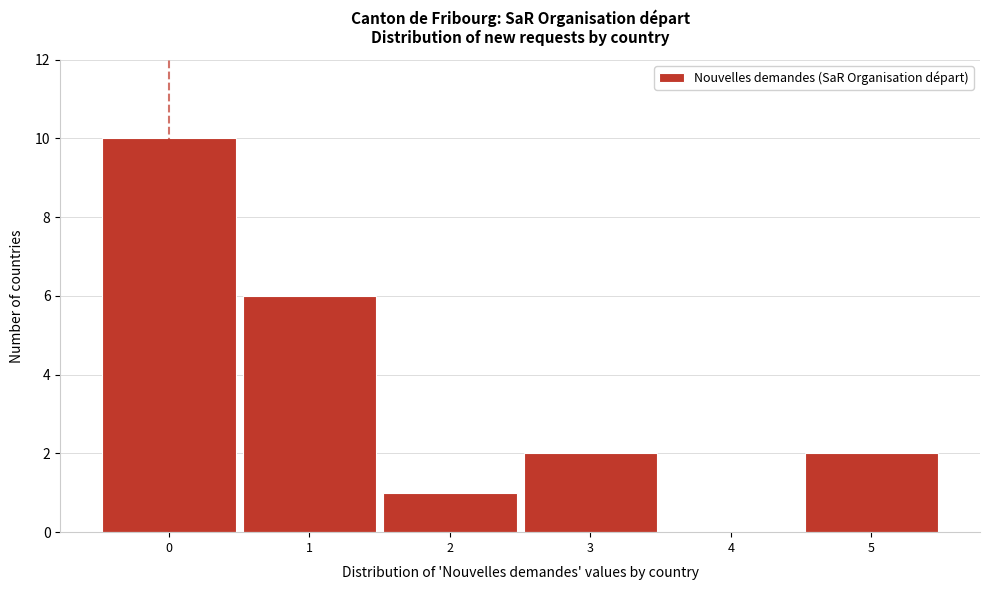

Reading left to right, list every bar in this chart as the range it spans on the x-axis followed by its height. The values are not printed on the chart, so give them approximately, as read against the axis.

-0.5 to 0.5: 10
0.5 to 1.5: 6
1.5 to 2.5: 1
2.5 to 3.5: 2
3.5 to 4.5: 0
4.5 to 5.5: 2